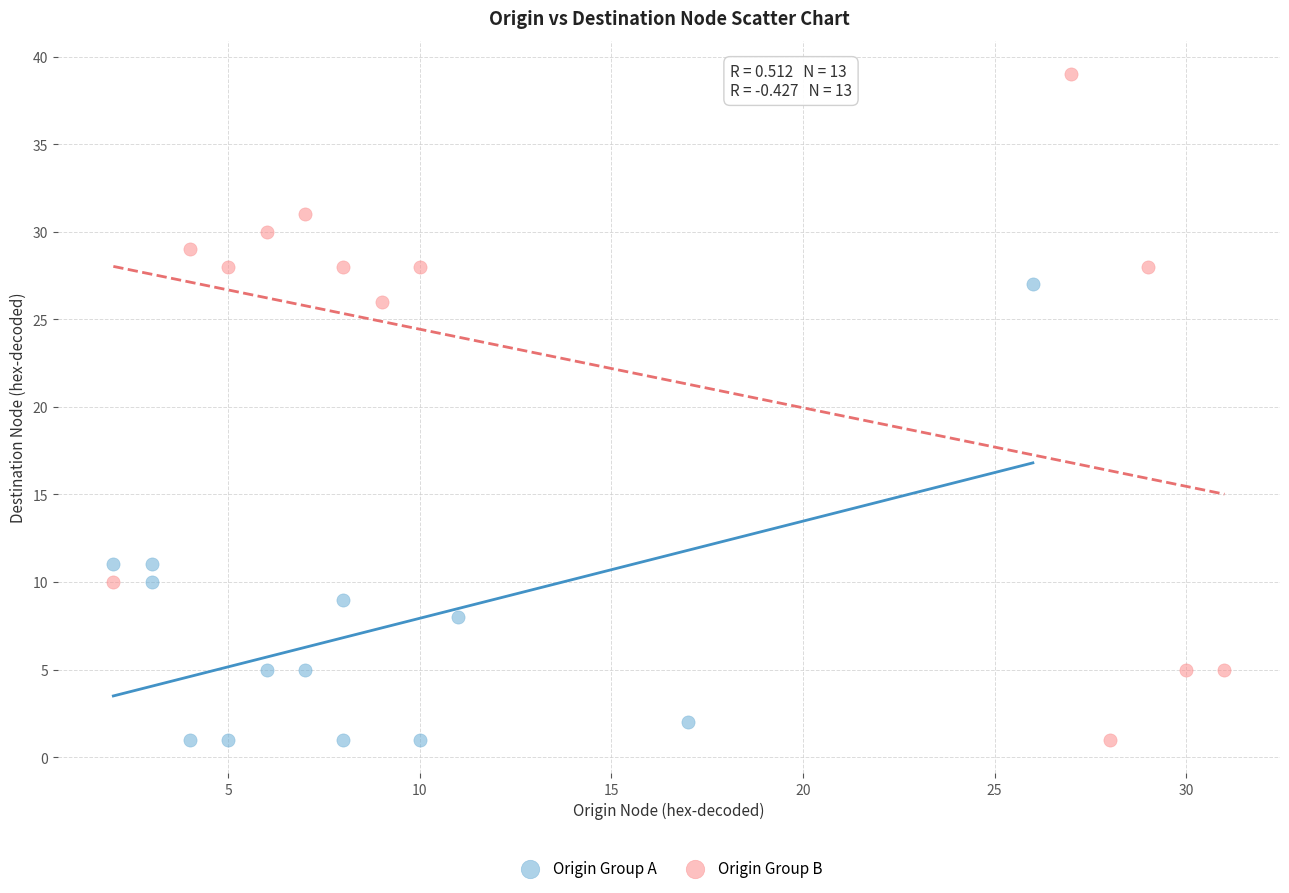

Which series has the widest spread of Y values?

Origin Group B